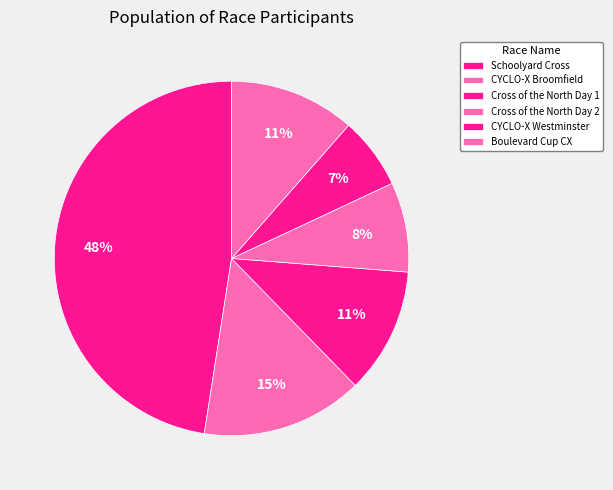

Is the sum of CYCLO-X Westminster and Cross of the North Day 2 greater than half?

No